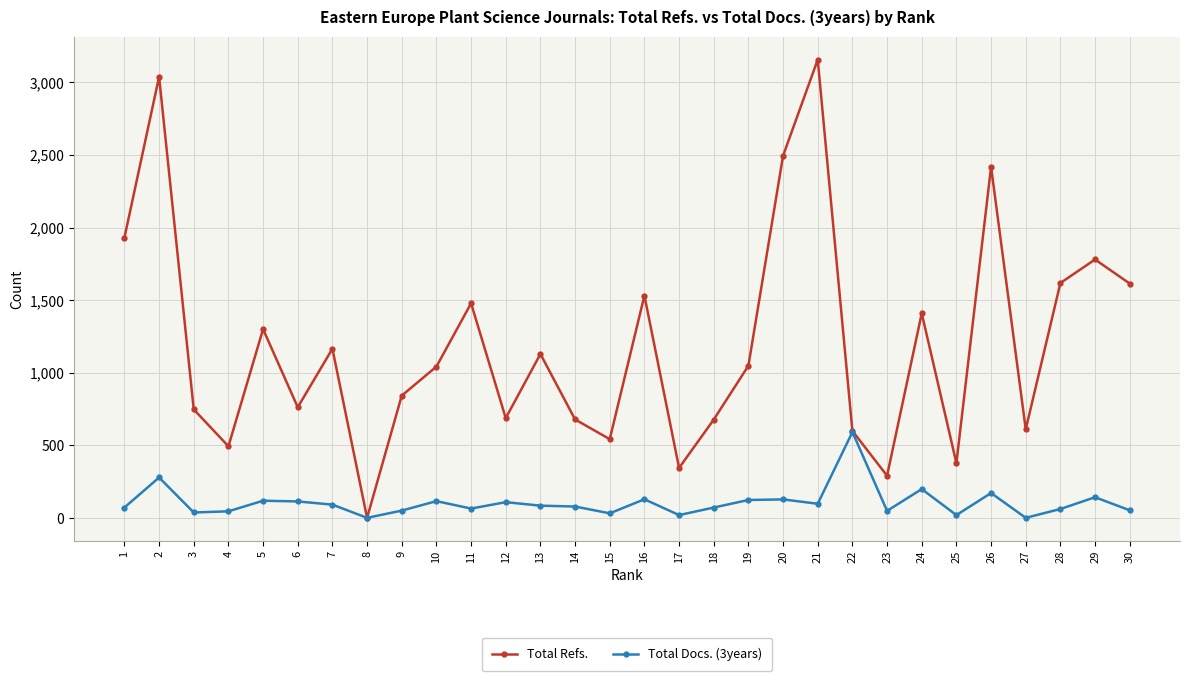

How many distinct data groups are displayed?

2